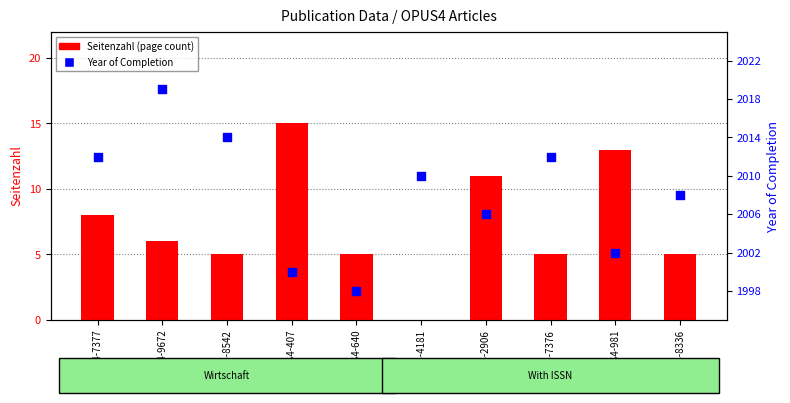

What are all the series names shown in the legend?

Seitenzahl (page count), Year of Completion